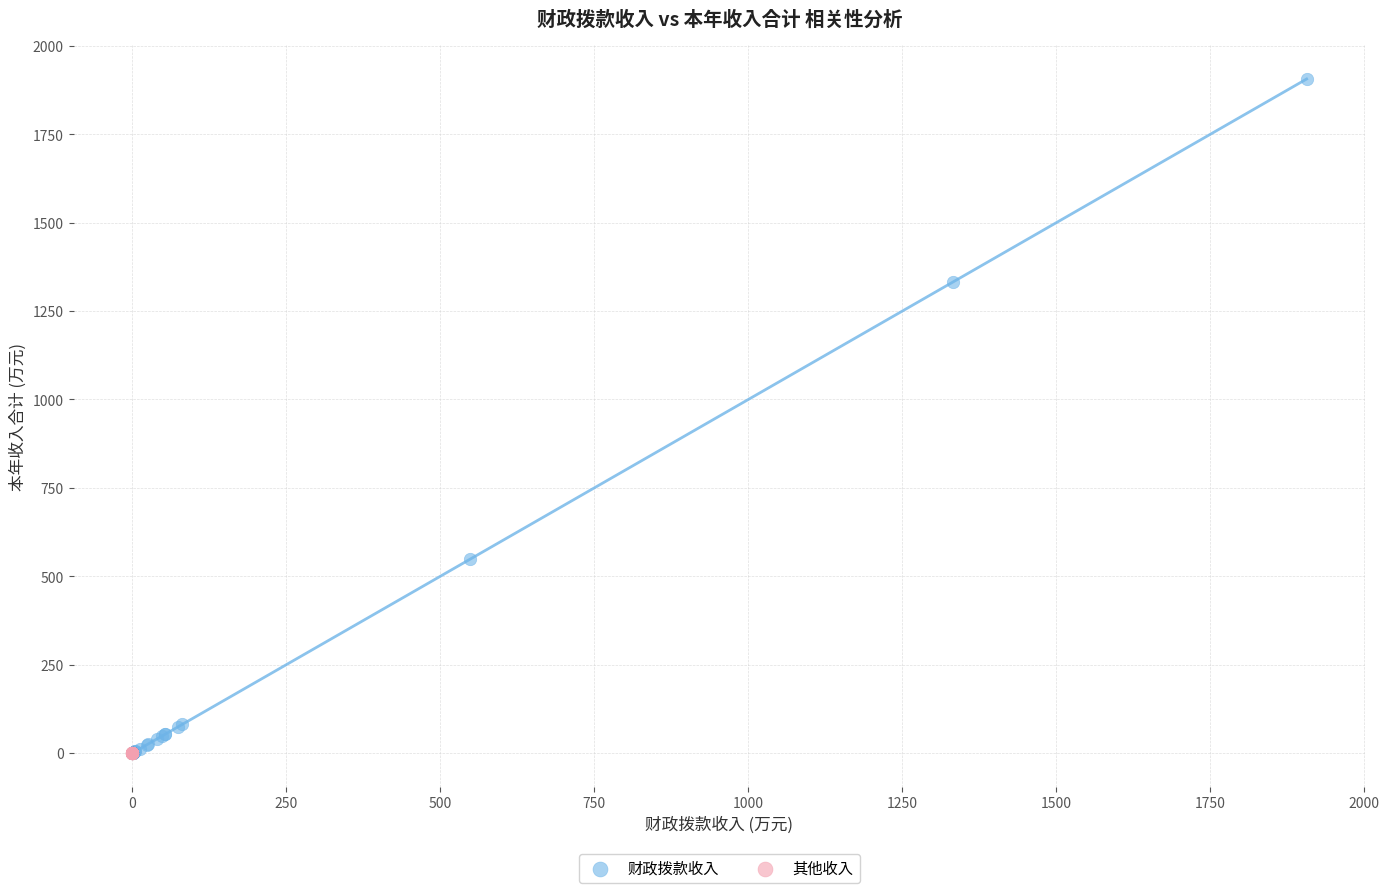

What are all the series names shown in the legend?

财政拨款收入, 其他收入